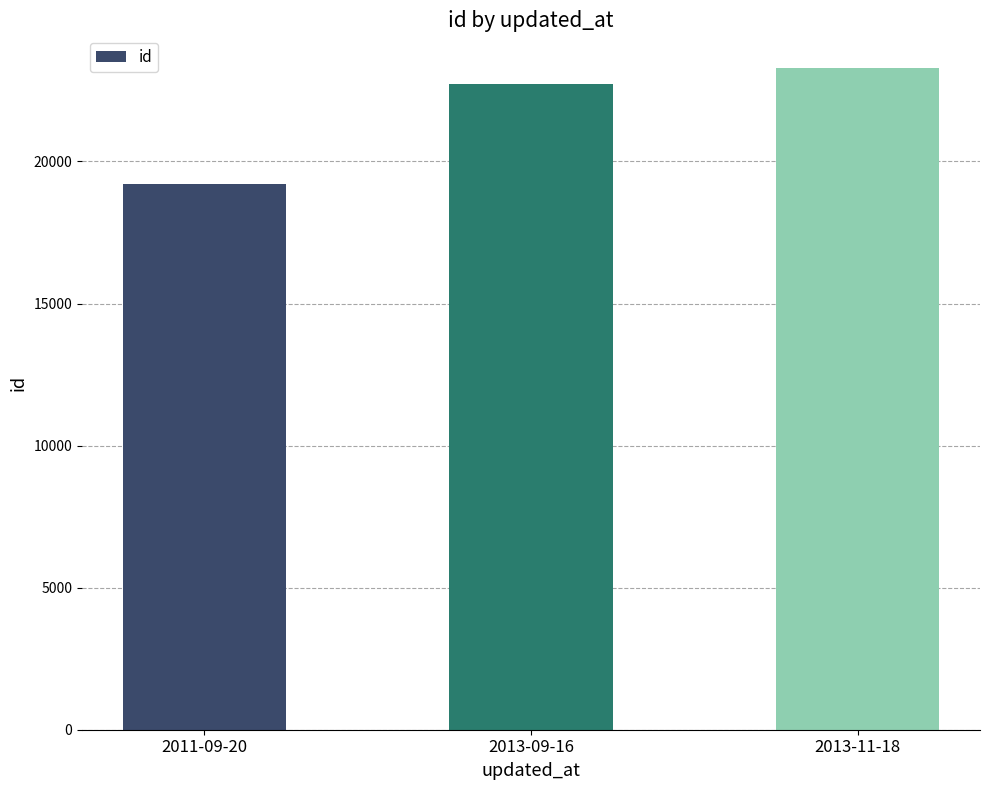

What is the sum of the values at 2013-09-16 and 2011-09-20?

41946